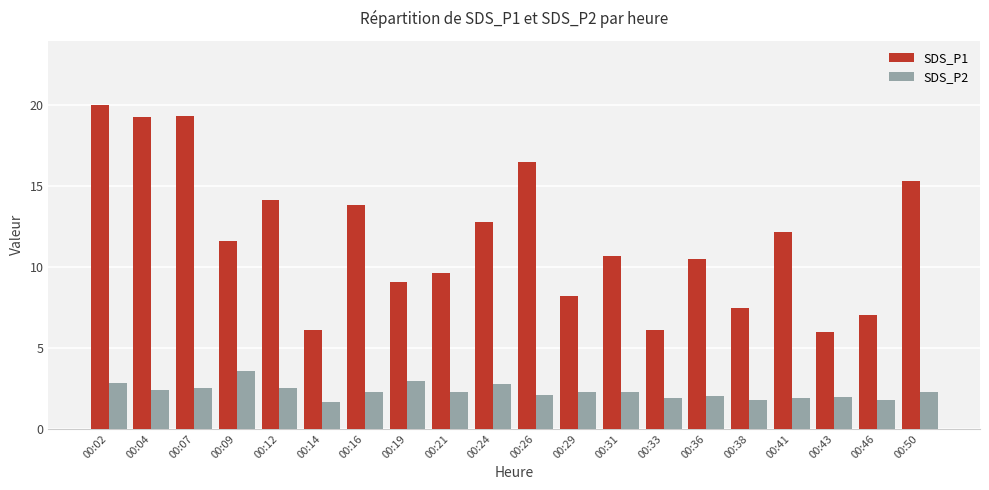

Does the chart contain any negative values?

No